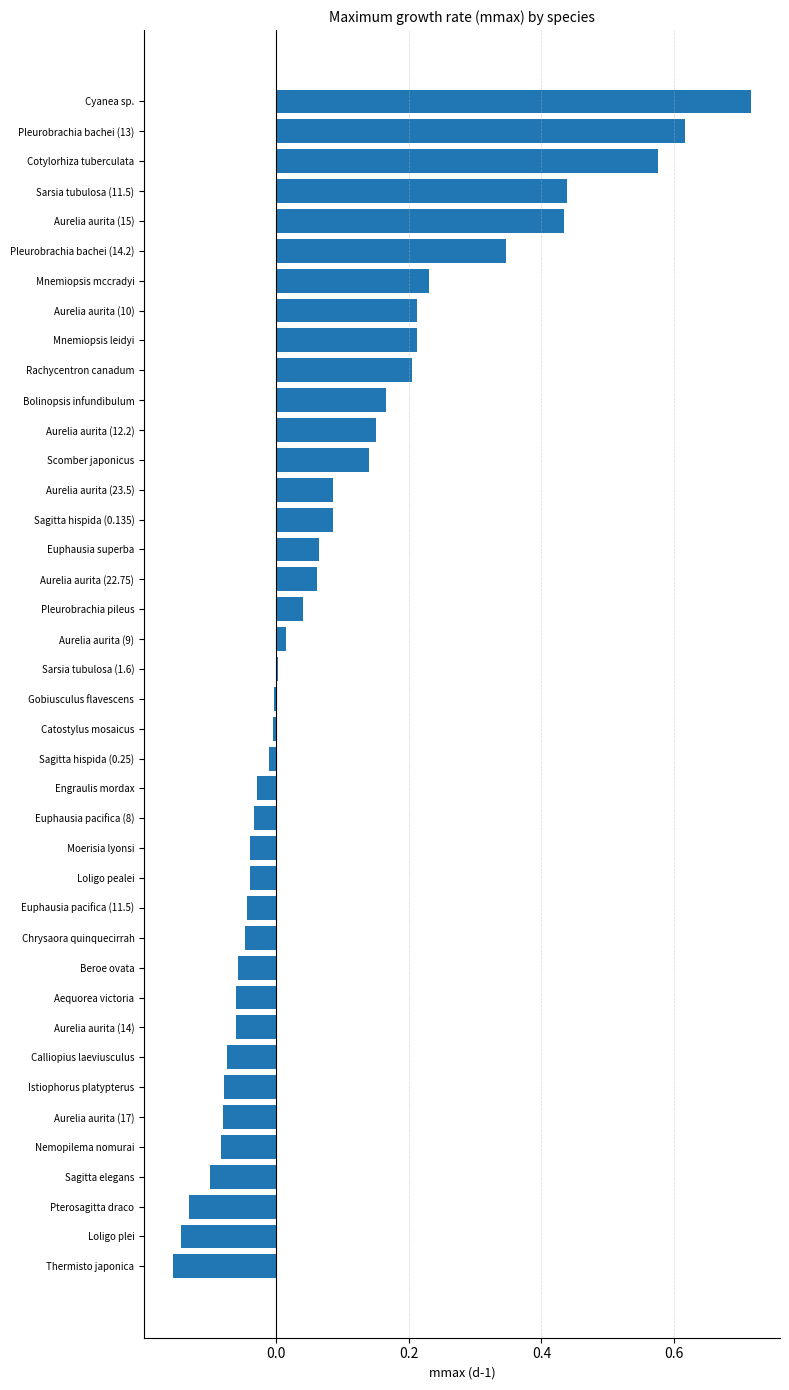

What is the sum of all values?

3.5